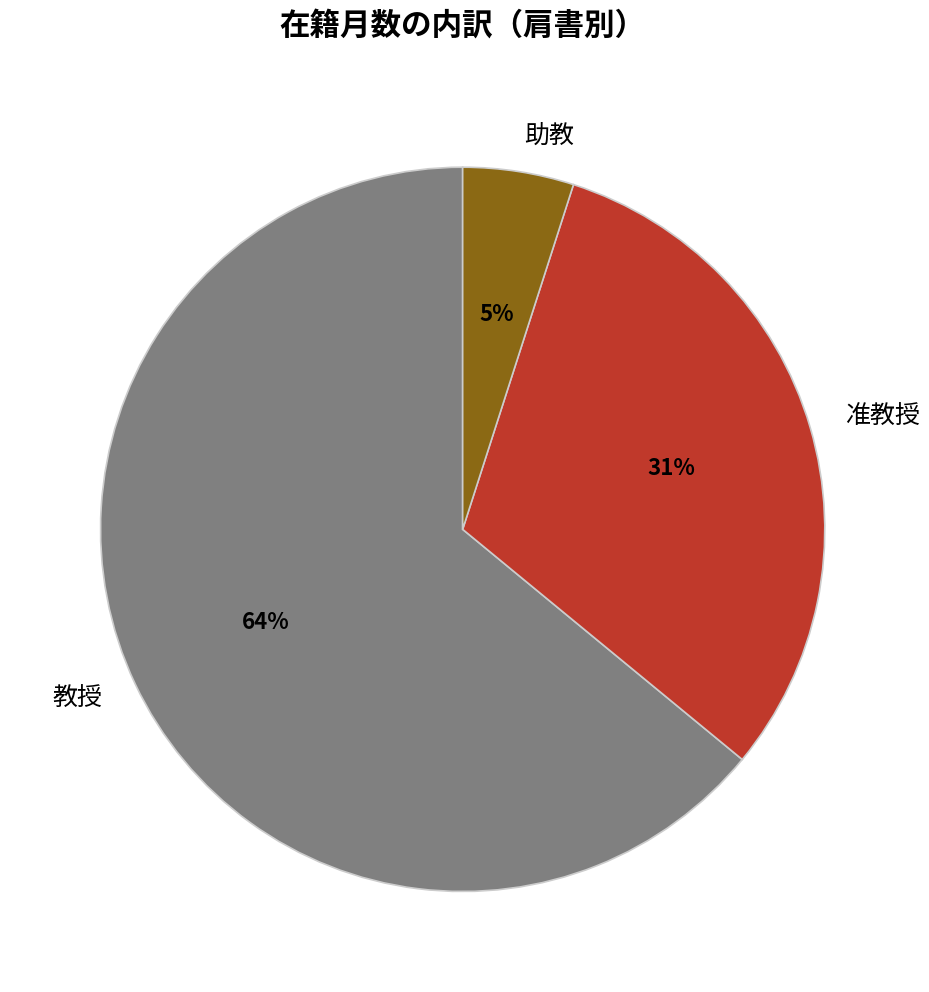

How many slices are in this pie chart?

3